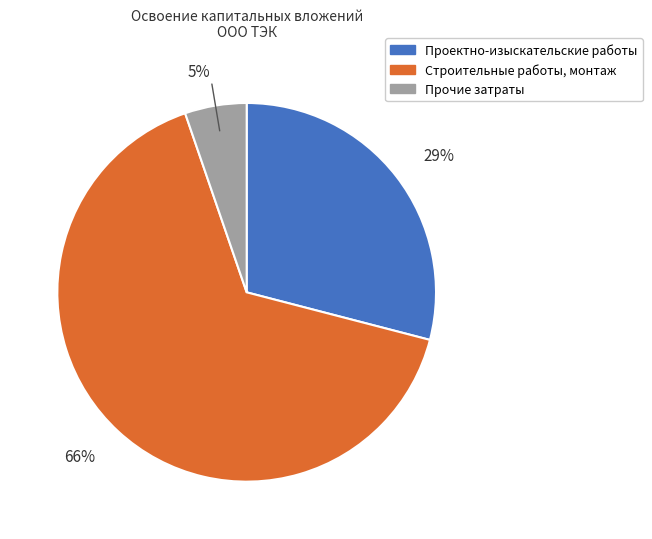

To the nearest percent, what is the average slice percentage?

33%